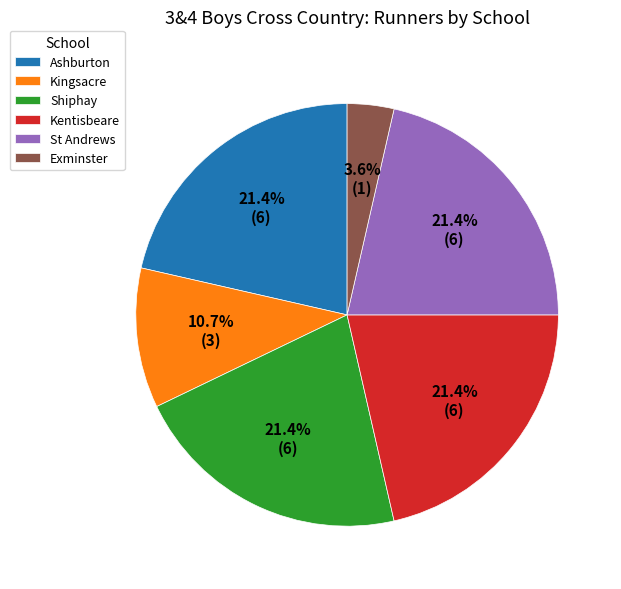

Approximately how many times larger is the value at Kingsacre compared to Shiphay?

0.5